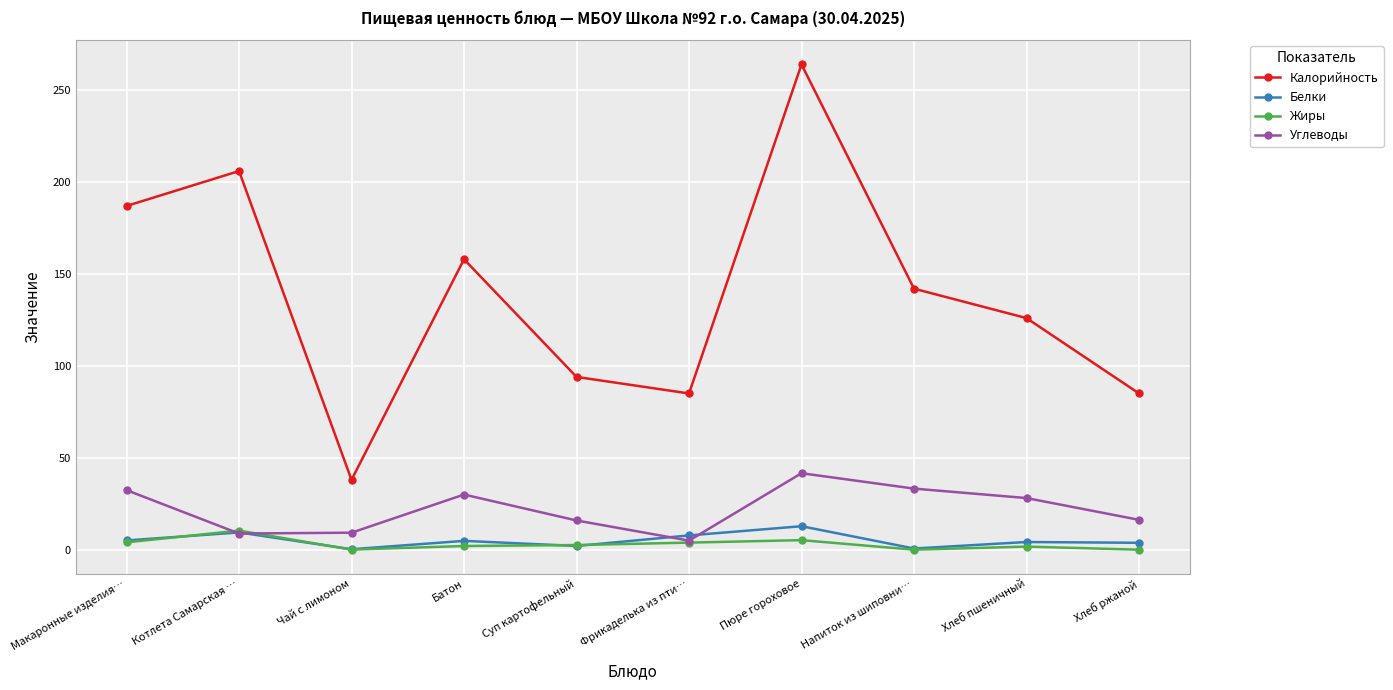

What is the difference between the highest and lowest values at Макаронные изделия…?

183.0